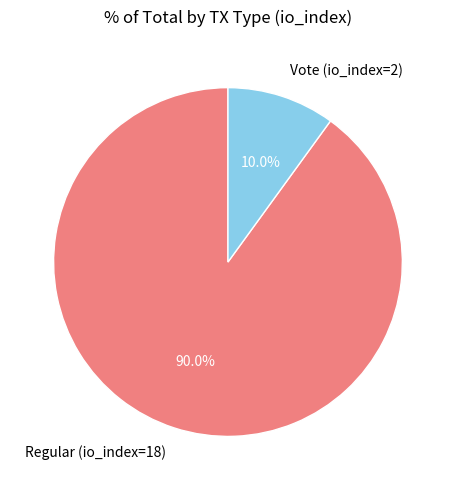

To the nearest percent, what is the combined percentage of Vote (io_index=2) and Regular (io_index=18)?

100%